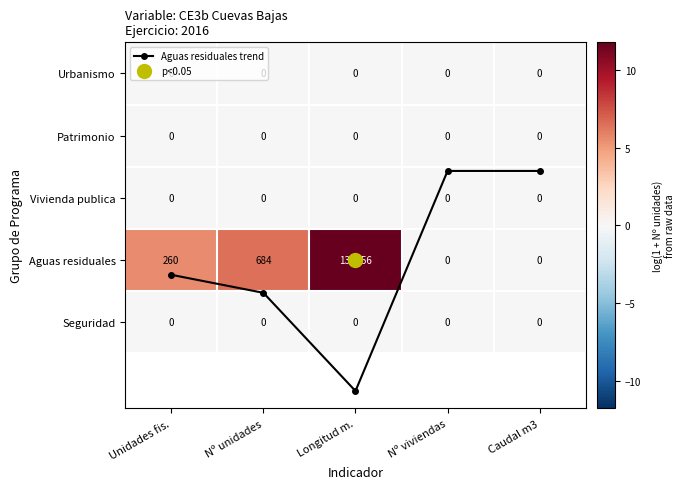

List the series in order of their peak value, highest first.

Aguas residuales, Aguas residuales trend, Urbanismo, Patrimonio, Vivienda publica, Seguridad